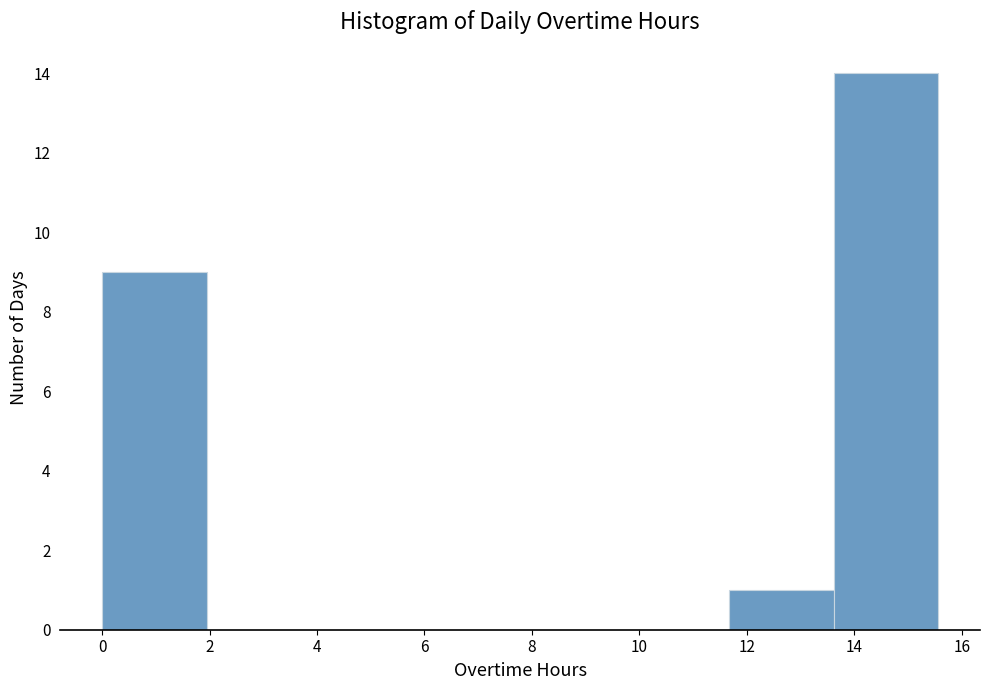

What is the height of the bar covering 0.0 to 2.0 on the x-axis? Neither the bar edges nor the heights are printed on the chart, so give them approximately, as read against the axes.

9